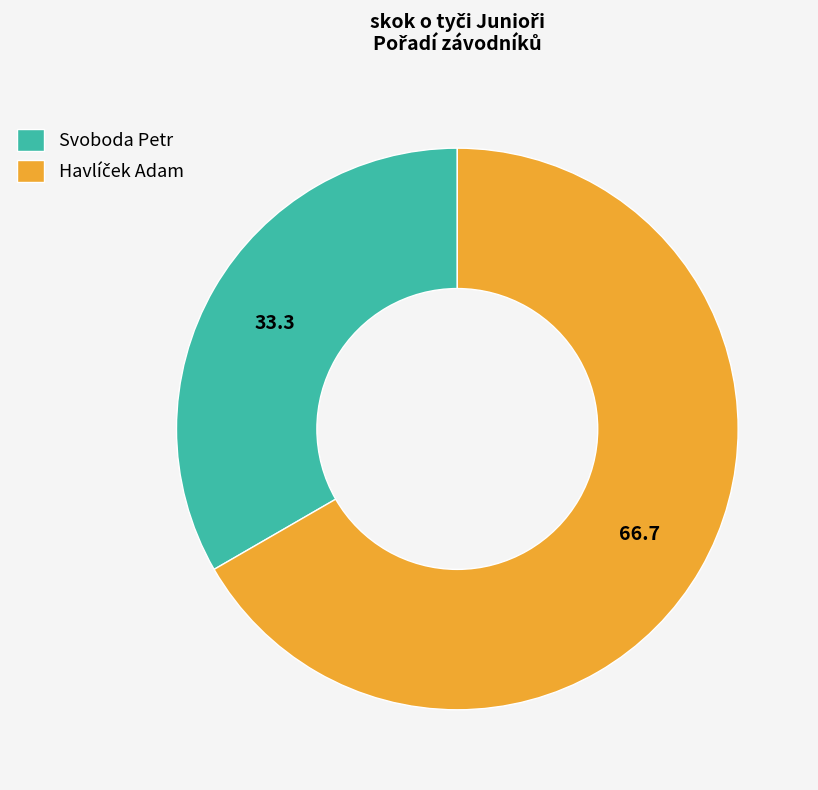

Which category has the smallest portion of the pie?

Svoboda Petr